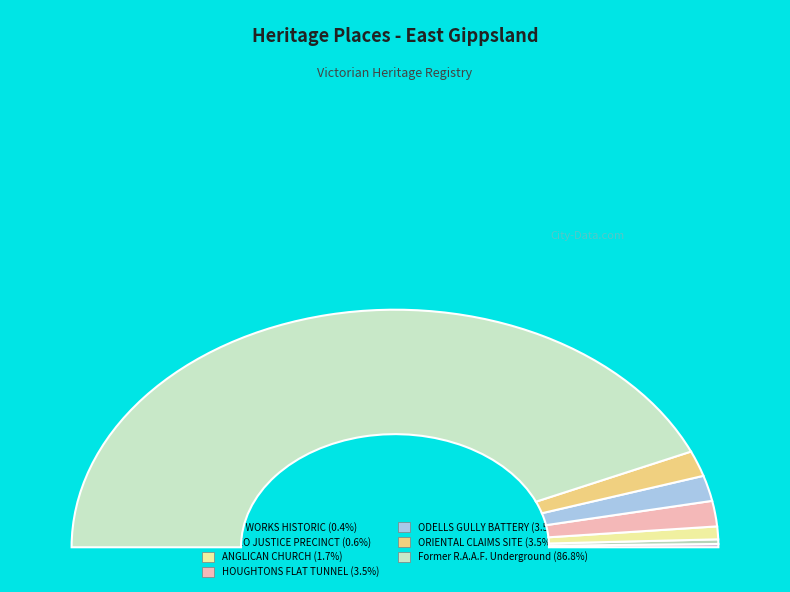

Do Former R.A.A.F. Underground Operations and ODELLS GULLY GOLD BATTERY SITE together represent more than half of the pie?

Yes